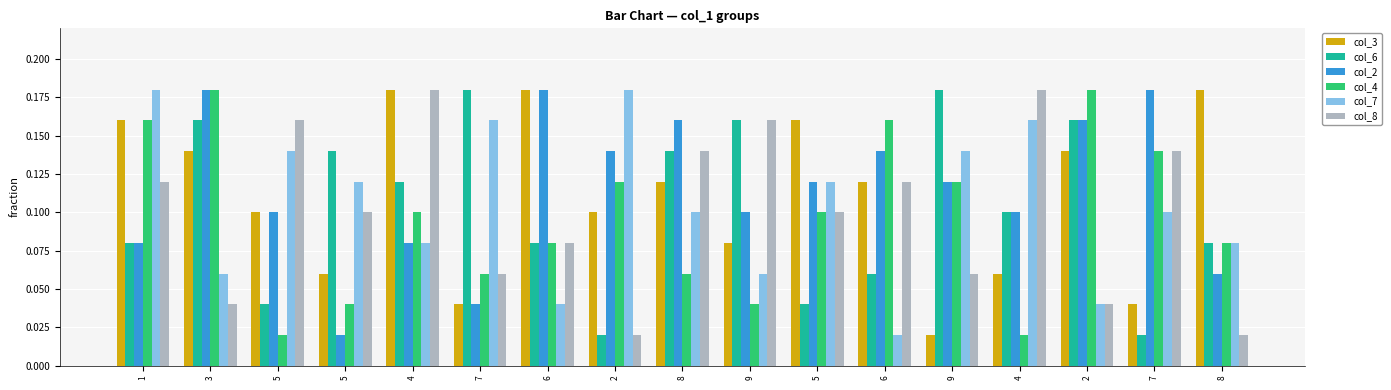

Reading right to left, transcribe all the data shown in this chart.

col_3: 0.2	0.0	0.1	0.1	0.0	0.1	0.2	0.1	0.1	0.1	0.2	0.0	0.2	0.1	0.1	0.1	0.2
col_6: 0.1	0.0	0.2	0.1	0.2	0.1	0.0	0.2	0.1	0.0	0.1	0.2	0.1	0.1	0.0	0.2	0.1
col_2: 0.1	0.2	0.2	0.1	0.1	0.1	0.1	0.1	0.2	0.1	0.2	0.0	0.1	0.0	0.1	0.2	0.1
col_4: 0.1	0.1	0.2	0.0	0.1	0.2	0.1	0.0	0.1	0.1	0.1	0.1	0.1	0.0	0.0	0.2	0.2
col_7: 0.1	0.1	0.0	0.2	0.1	0.0	0.1	0.1	0.1	0.2	0.0	0.2	0.1	0.1	0.1	0.1	0.2
col_8: 0.0	0.1	0.0	0.2	0.1	0.1	0.1	0.2	0.1	0.0	0.1	0.1	0.2	0.1	0.2	0.0	0.1